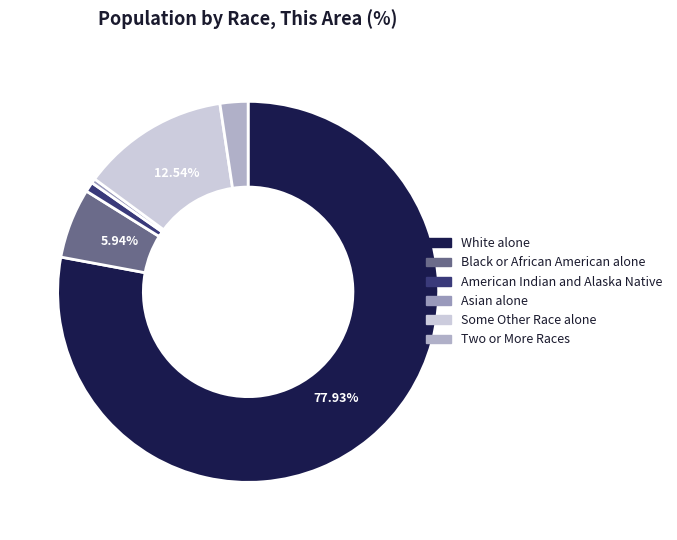

How many segments does this pie chart have?

6